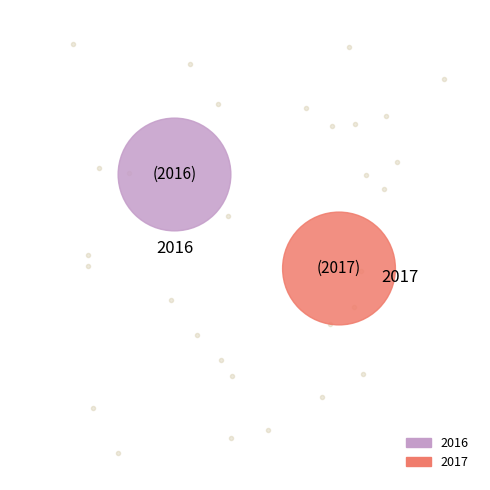

Which slice is the smallest?

2016